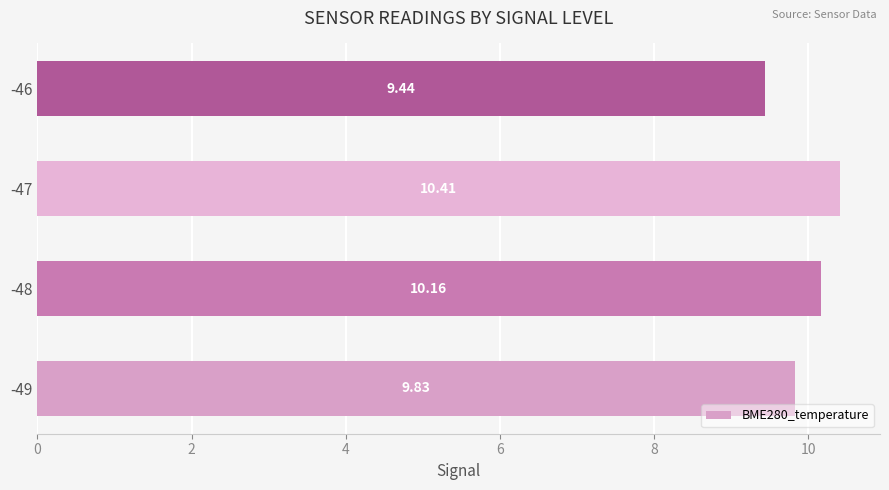

What is the average value?

10.0